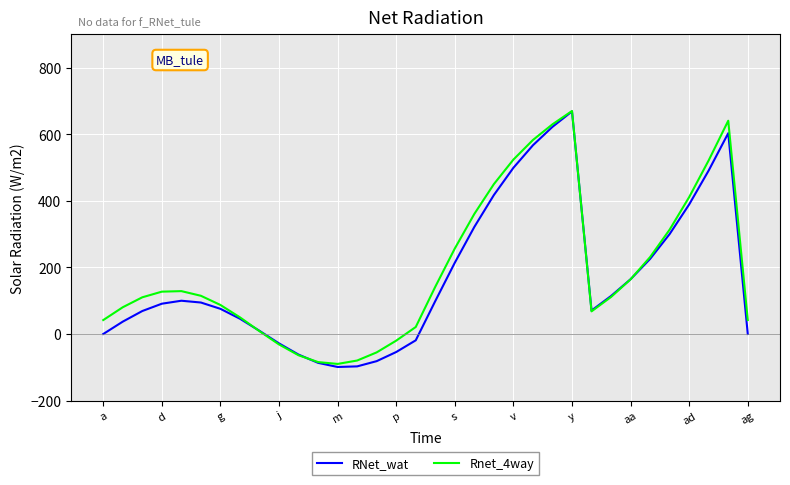

What is the maximum value shown in the chart?

669.4